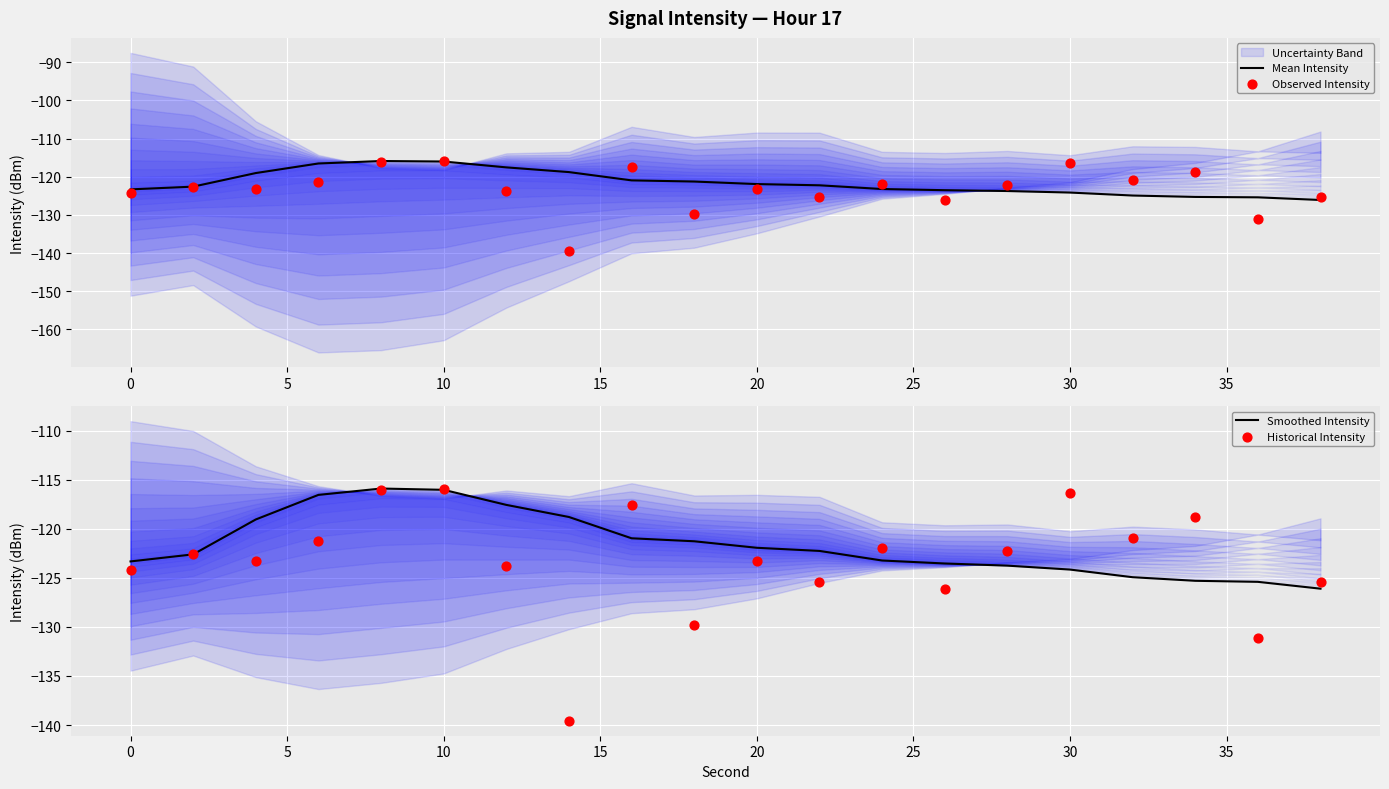

What are all the series names shown in the legend?

Mean Intensity, Observed Intensity, Smoothed Intensity, Historical Intensity